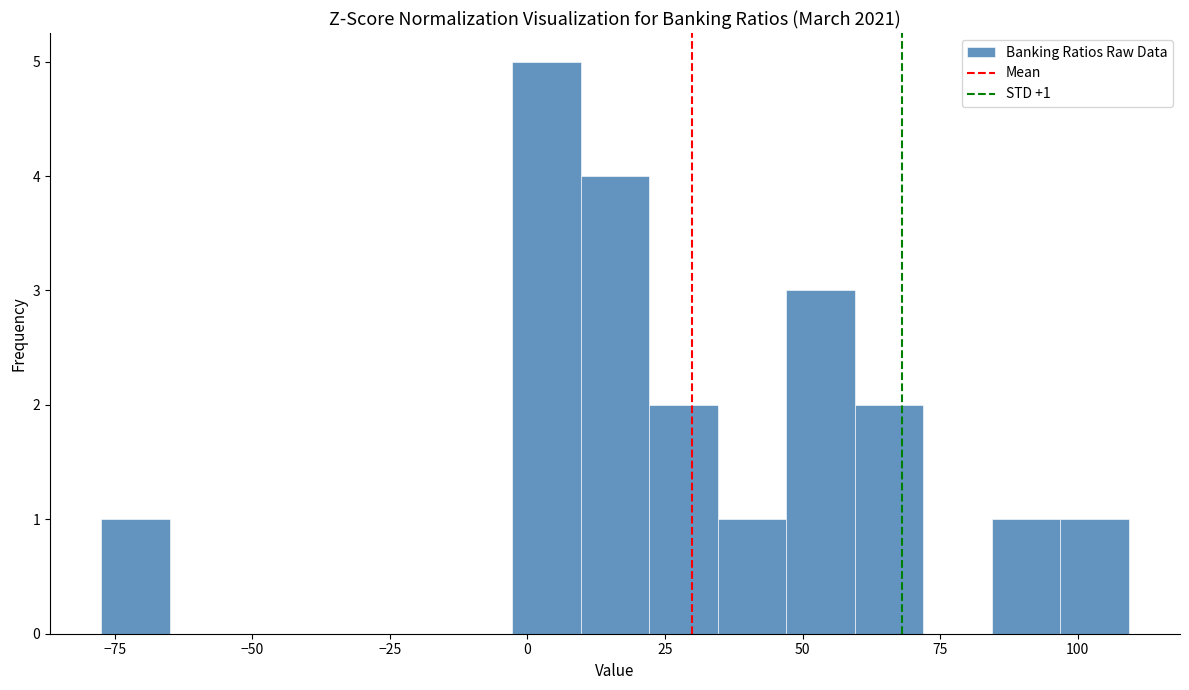

Read against the x-axis, roughly where is the centre of the tallest bar?

5